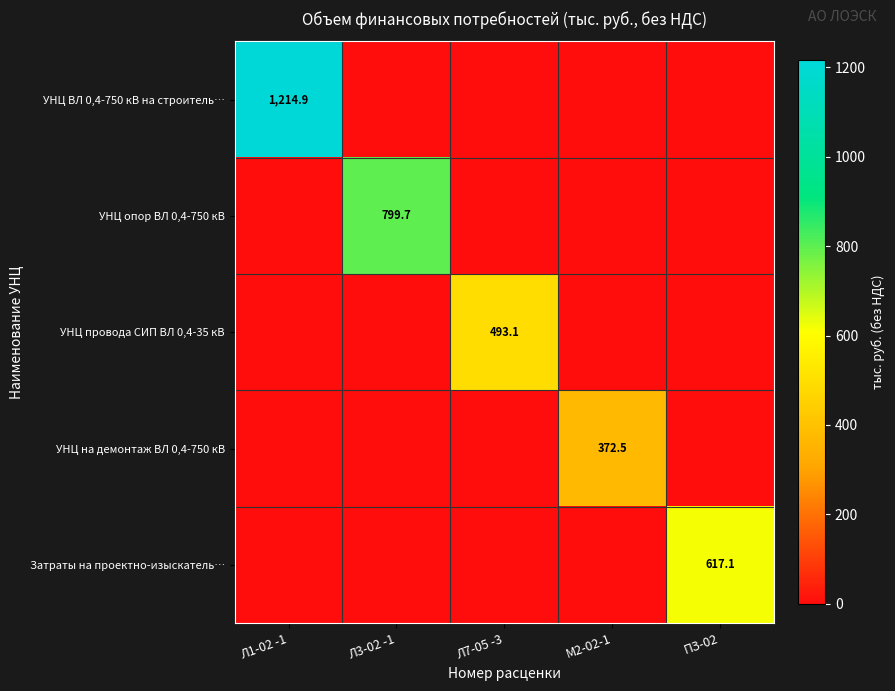

At how many categories does at least one series exceed 529?

3